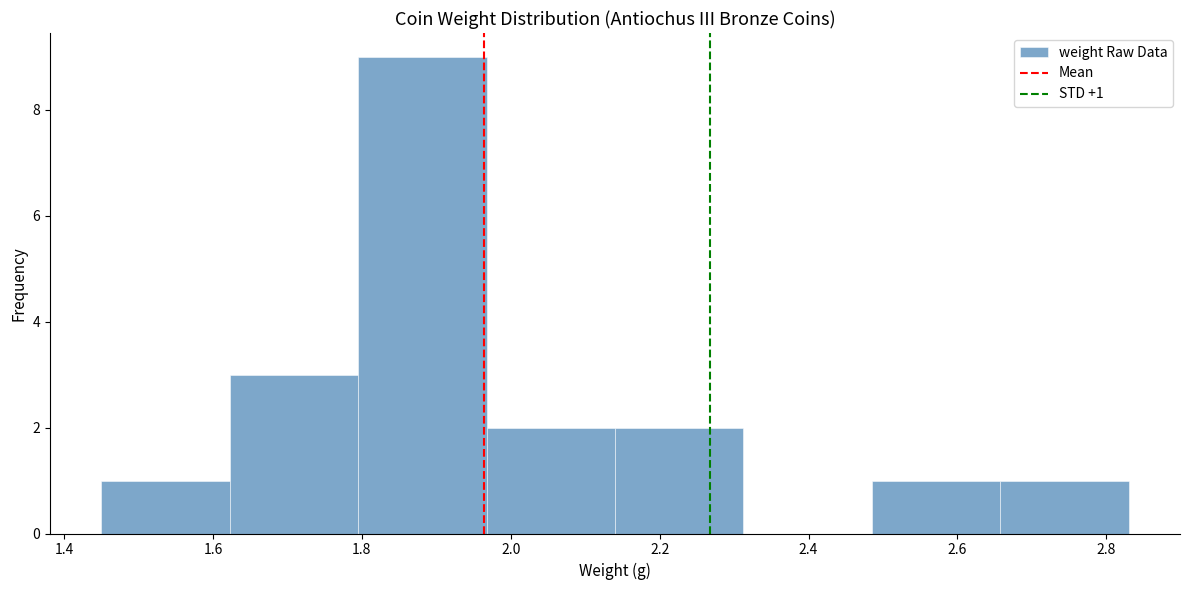

Over which range of the x-axis is the bar tallest?

1.80 to 1.96